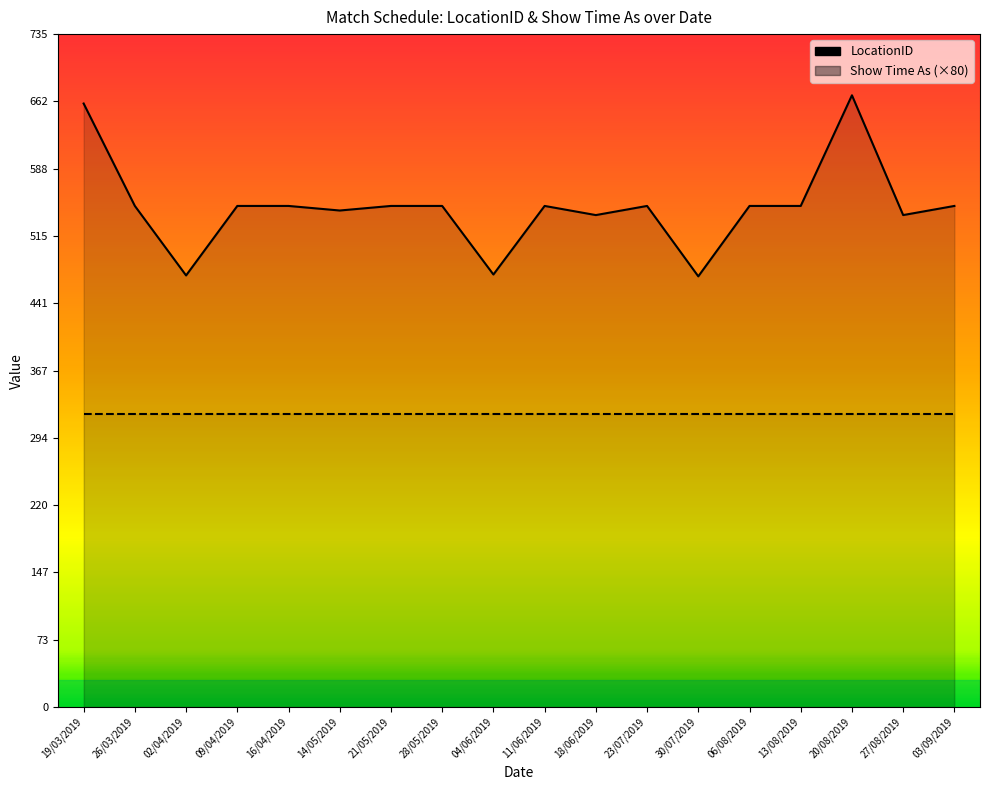

Which category has the highest value across all series?

20/08/2019